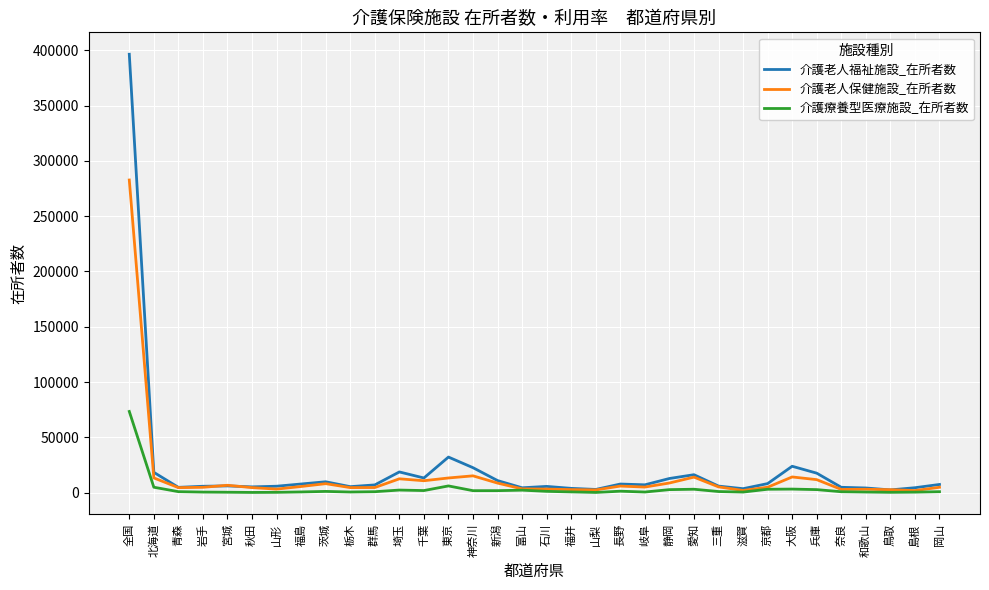

At which category is the sum across all series the highest?

全国